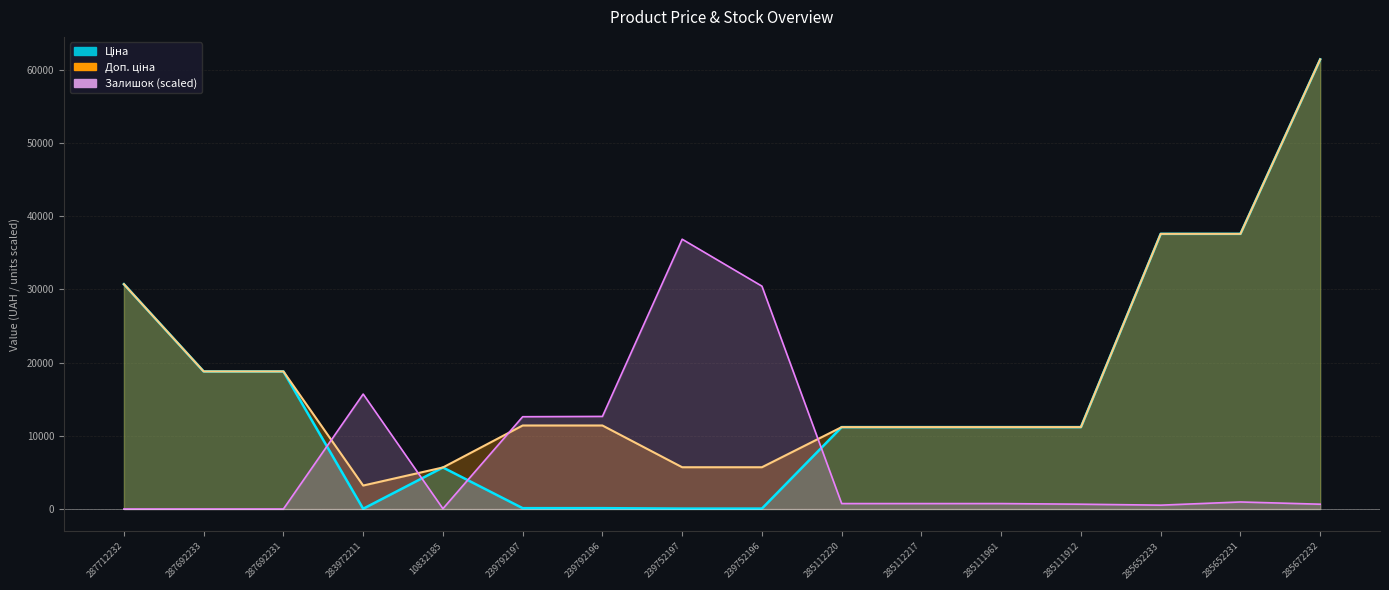

Rank the categories by Ціна value from highest to lowest.

285672232, 285652233, 285652231, 287712232, 287692233, 287692231, 285112220, 285112217, 285111961, 285111912, 10832185, 239792197, 239792196, 239752197, 239752196, 283972211